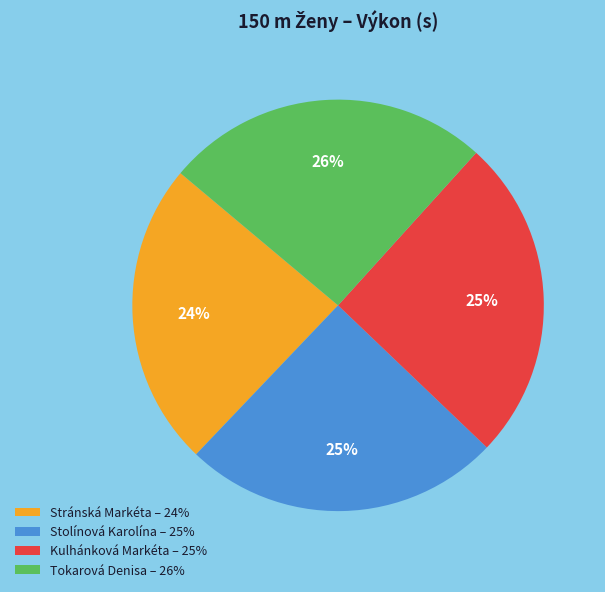

How many segments does this pie chart have?

4